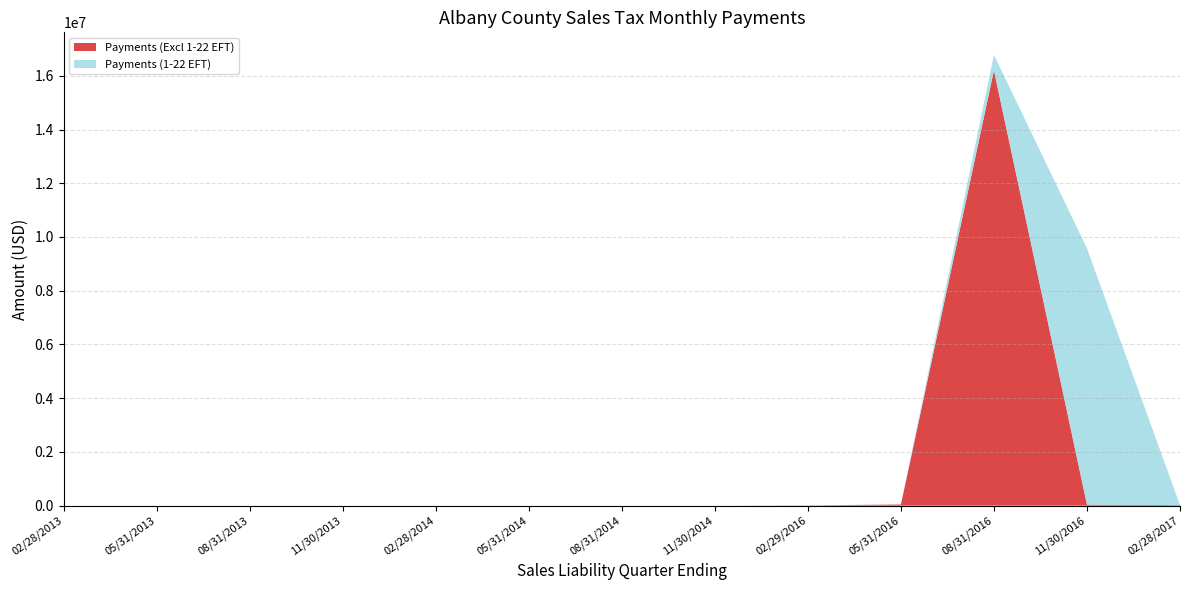

Rank the series by their maximum value, from lowest to highest.

Payments (1-22 EFT), Payments (Excl 1-22 EFT)